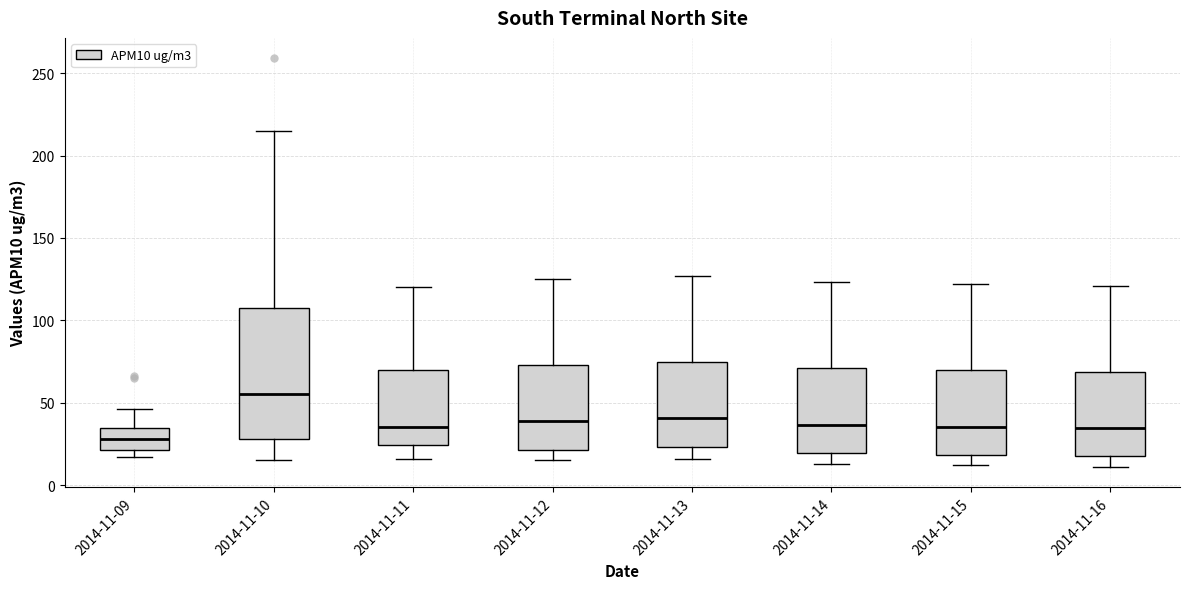

Which box is the tallest, from its lower edge to its upper edge?

2014-11-10